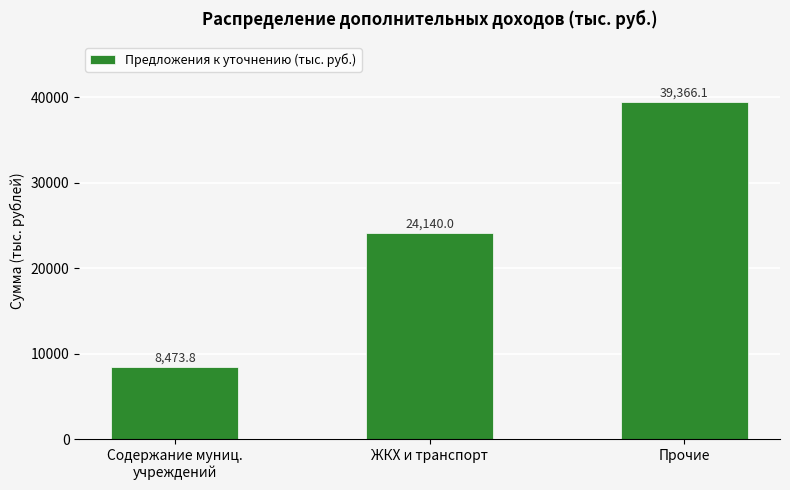

What is the label of the 1st bar from the right?

Прочие